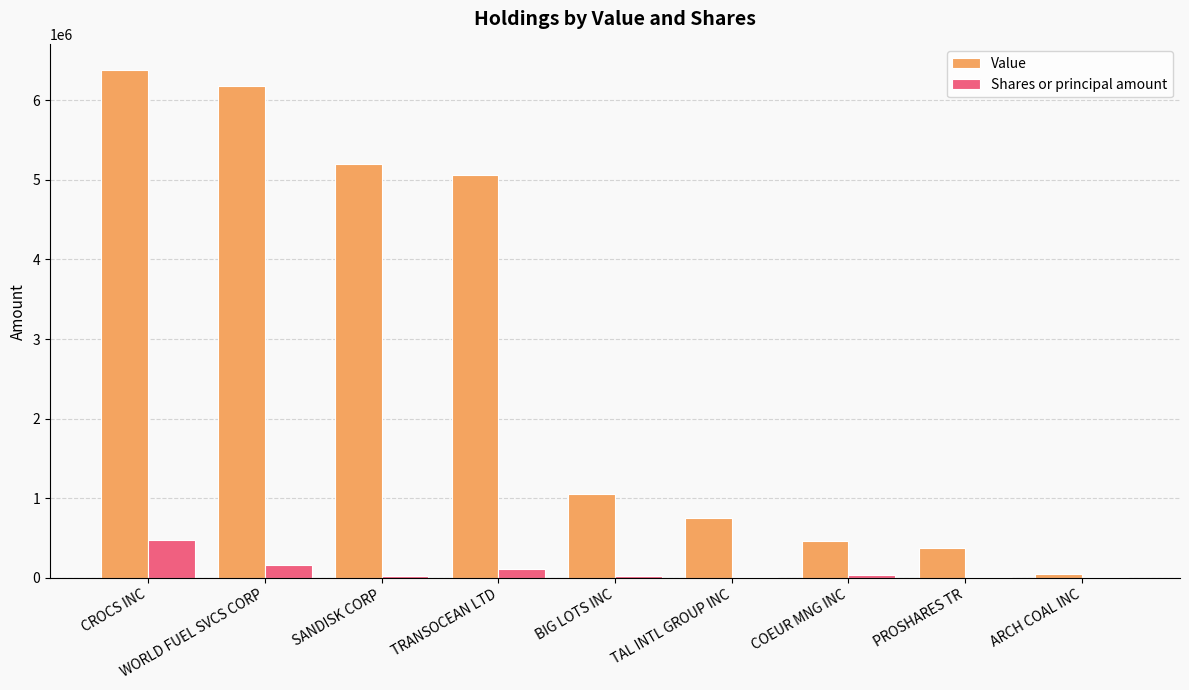

What is the maximum value for Value?

6383000